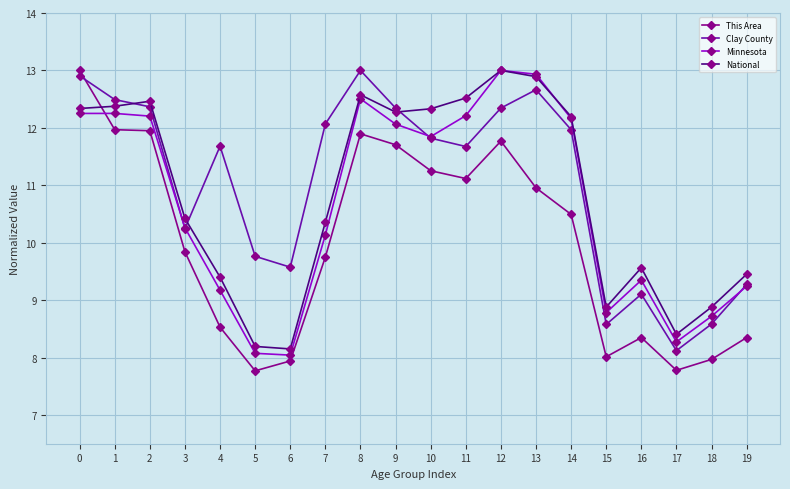

What is the minimum value shown in the chart?

7.8